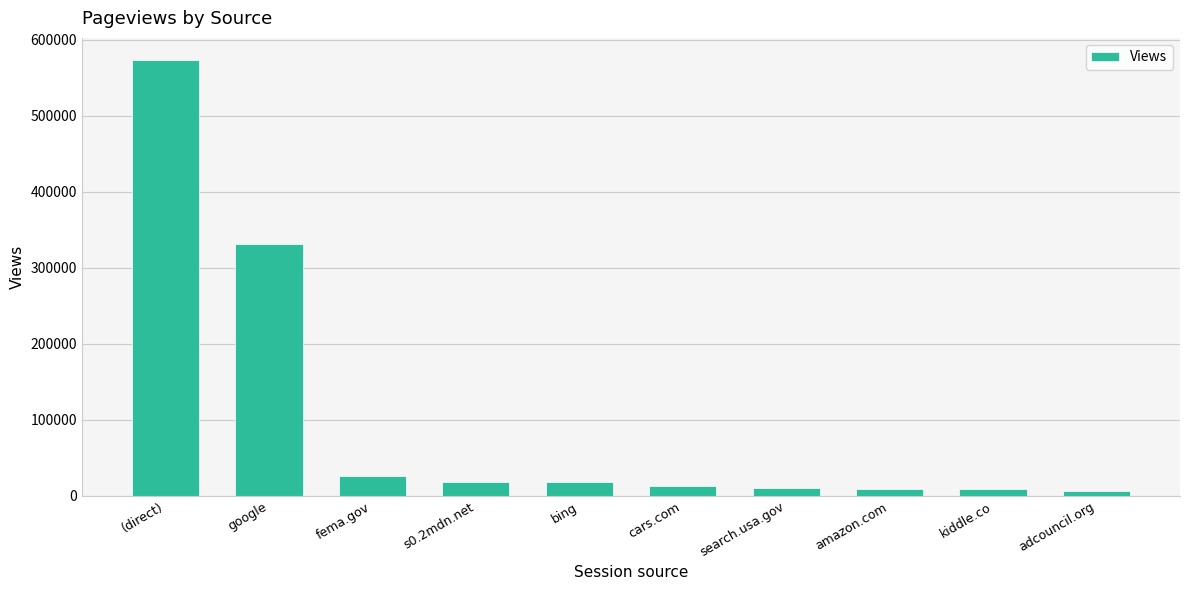

Which category has the highest value across all series?

(direct)